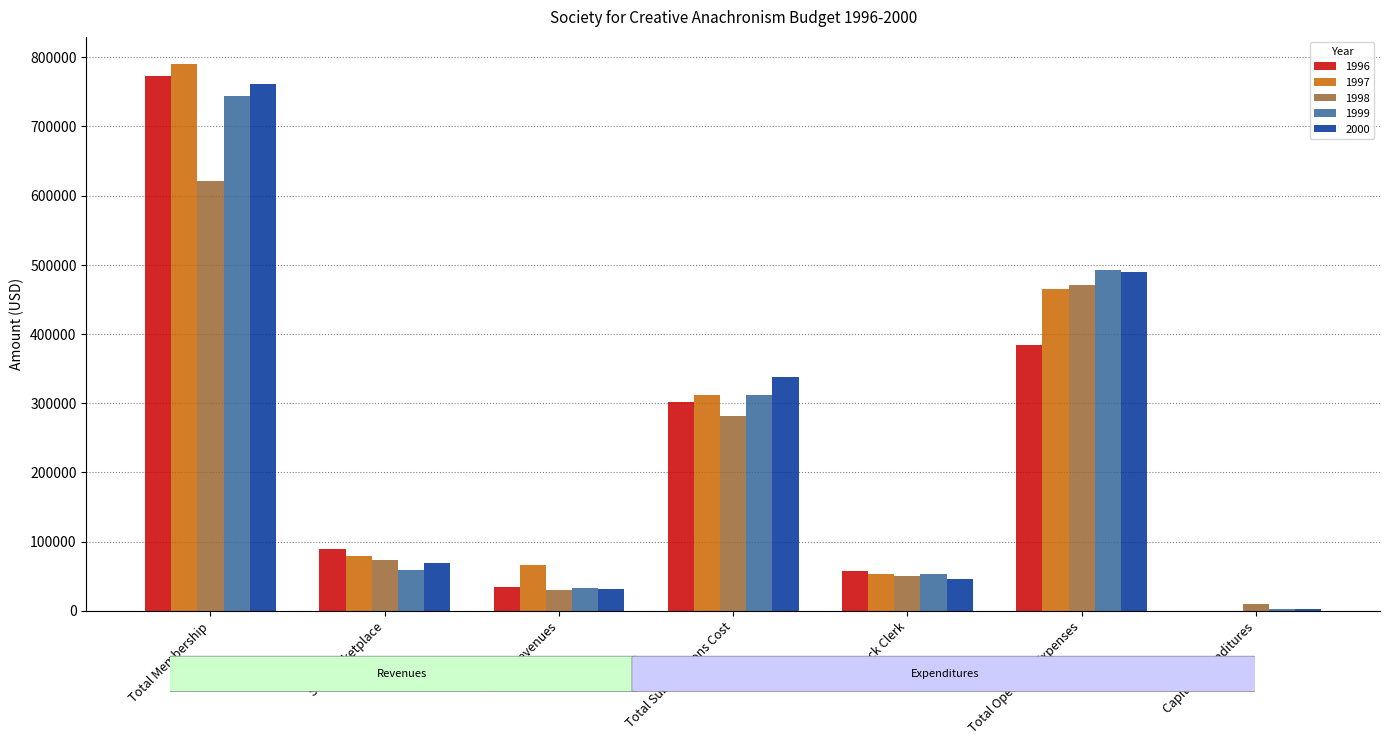

Reading left to right, transcribe all the data shown in this chart.

1996: Total Membership=772339.0	SCA Marketplace=89669.7	Other Revenues=35021.7	Total Subscriptions Cost=302258.3	Stock Clerk=57755.9	Total Operating Expenses=383969.1	Capital Expenditures=0.0
1997: Total Membership=790245.6	SCA Marketplace=79844.1	Other Revenues=66088.2	Total Subscriptions Cost=312436.4	Stock Clerk=53442.9	Total Operating Expenses=465288.9	Capital Expenditures=0.0
1998: Total Membership=621767.8	SCA Marketplace=73921.6	Other Revenues=30540.2	Total Subscriptions Cost=282149.6	Stock Clerk=50343.8	Total Operating Expenses=470342.2	Capital Expenditures=9358.9
1999: Total Membership=744279.5	SCA Marketplace=58924.2	Other Revenues=33399.1	Total Subscriptions Cost=311320.2	Stock Clerk=53371.2	Total Operating Expenses=493029.3	Capital Expenditures=2500.0
2000: Total Membership=761425.0	SCA Marketplace=69500.0	Other Revenues=31450.0	Total Subscriptions Cost=337275.0	Stock Clerk=46400.0	Total Operating Expenses=489392.6	Capital Expenditures=2000.0